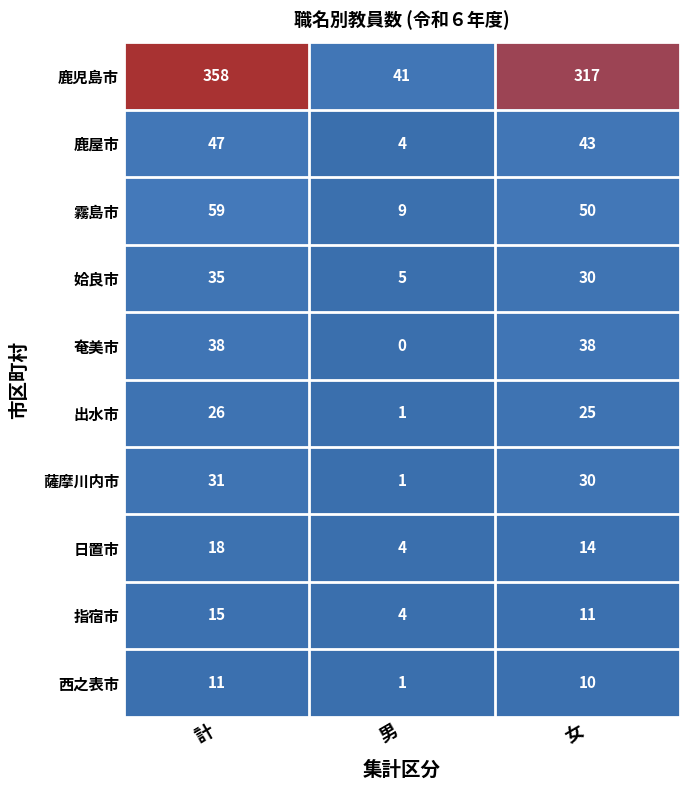

The value of 霧島市 at 計 is 59. True or false?

True